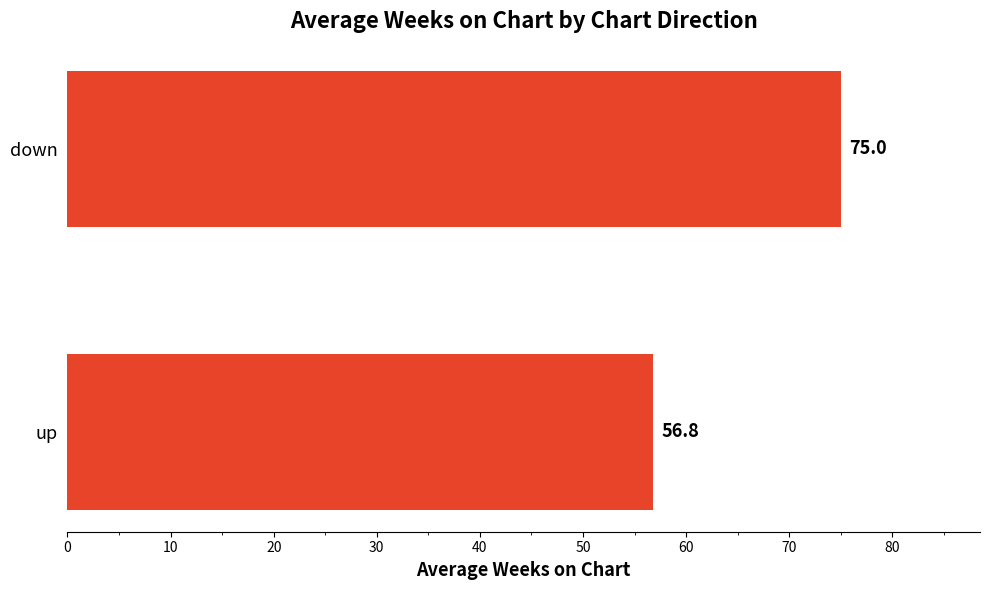

What is the average value?

65.9